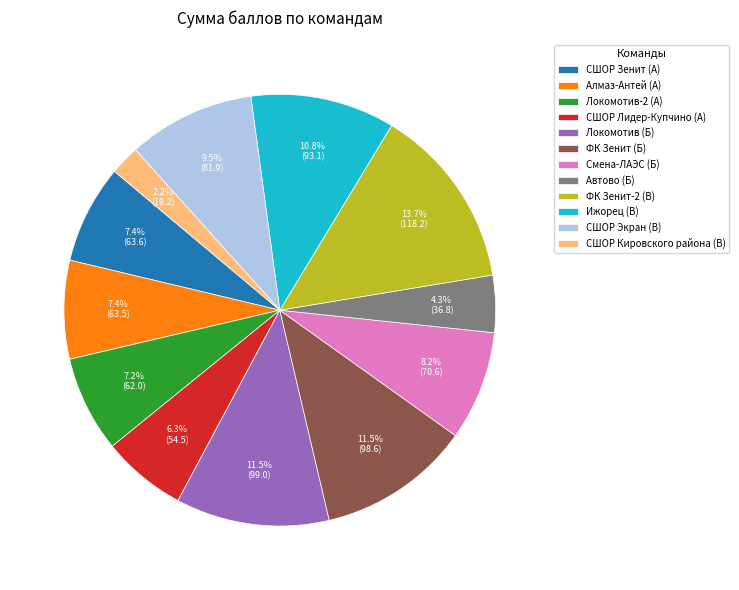

Is there any slice that represents more than half of the pie?

No